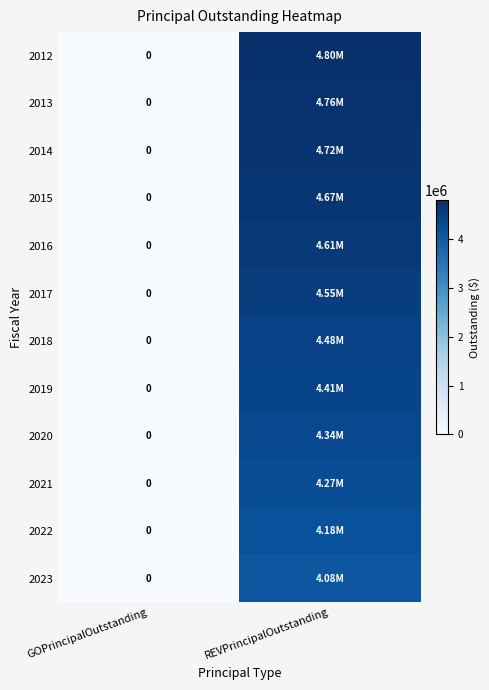

At how many categories does at least one series exceed 2004191?

1